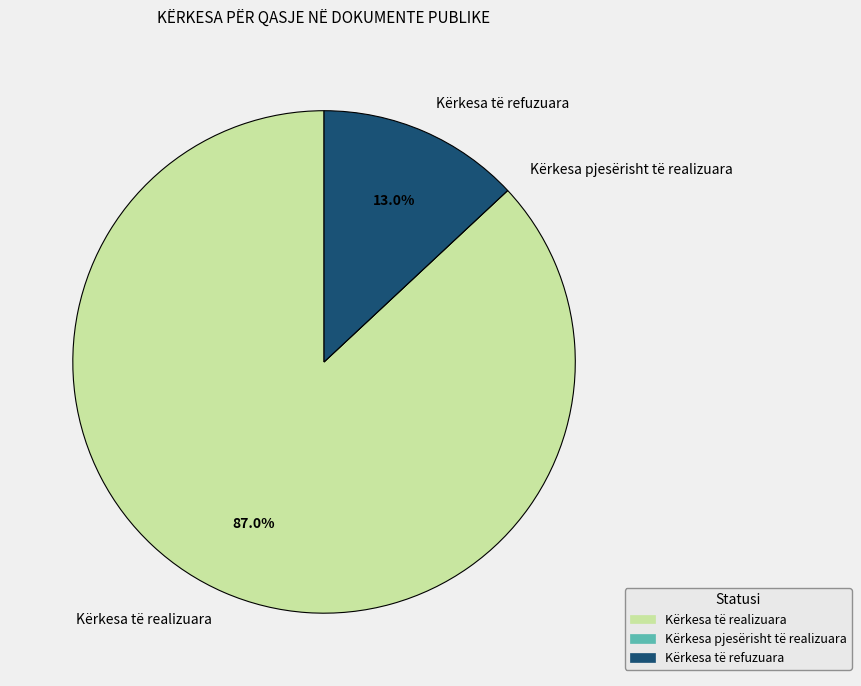

To the nearest percent, what is the combined percentage of Kërkesa të realizuara and Kërkesa të refuzuara?

100%